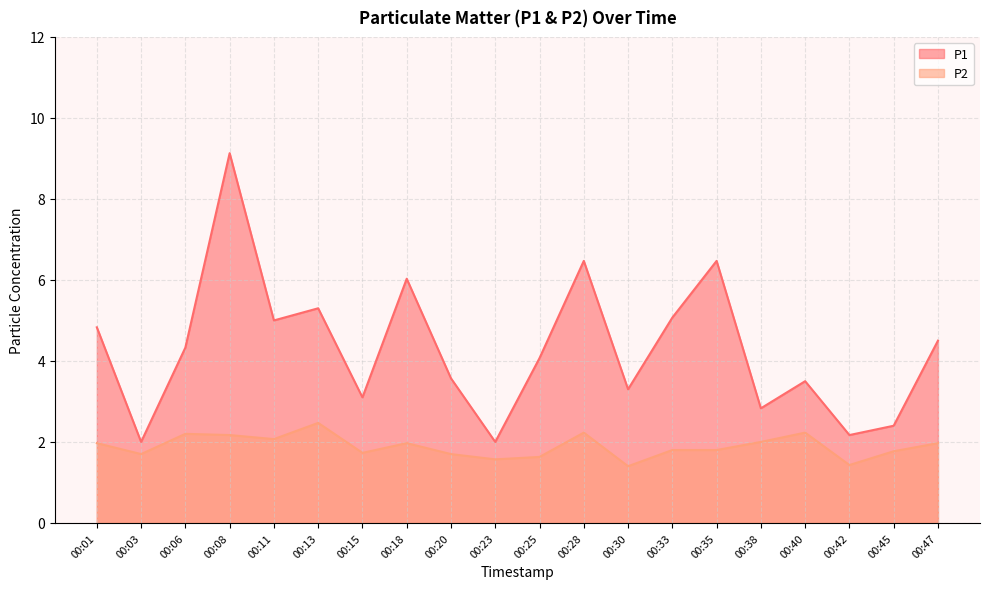

At which category does P2 reach its first local peak?

00:06